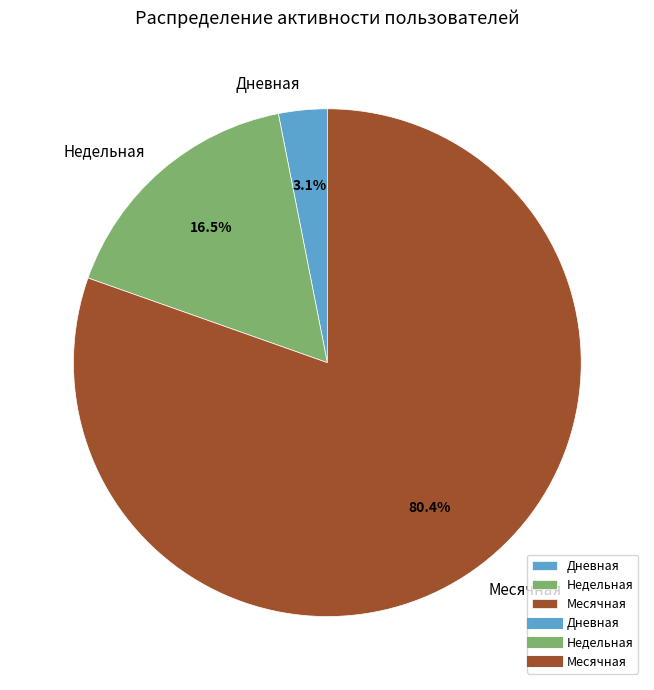

Rank the categories by value from lowest to highest.

Дневная, Недельная, Месячная